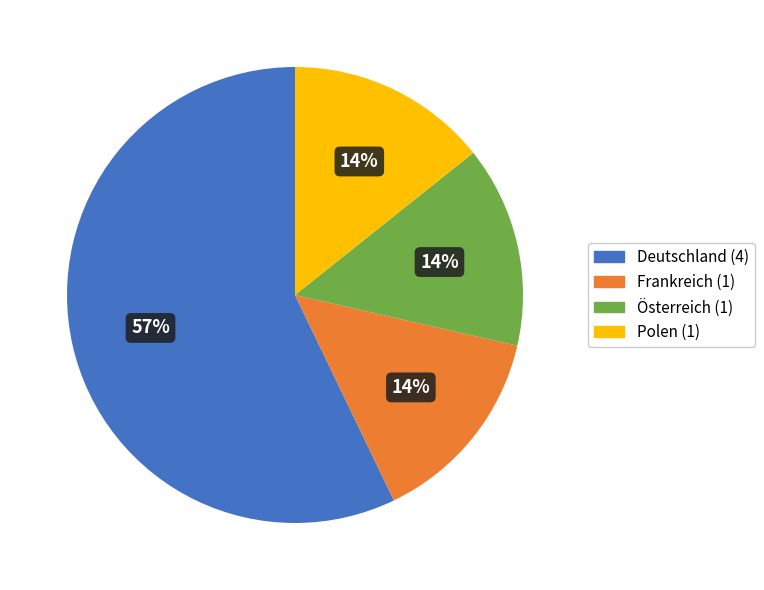

To the nearest percent, what portion does Polen represent?

14%